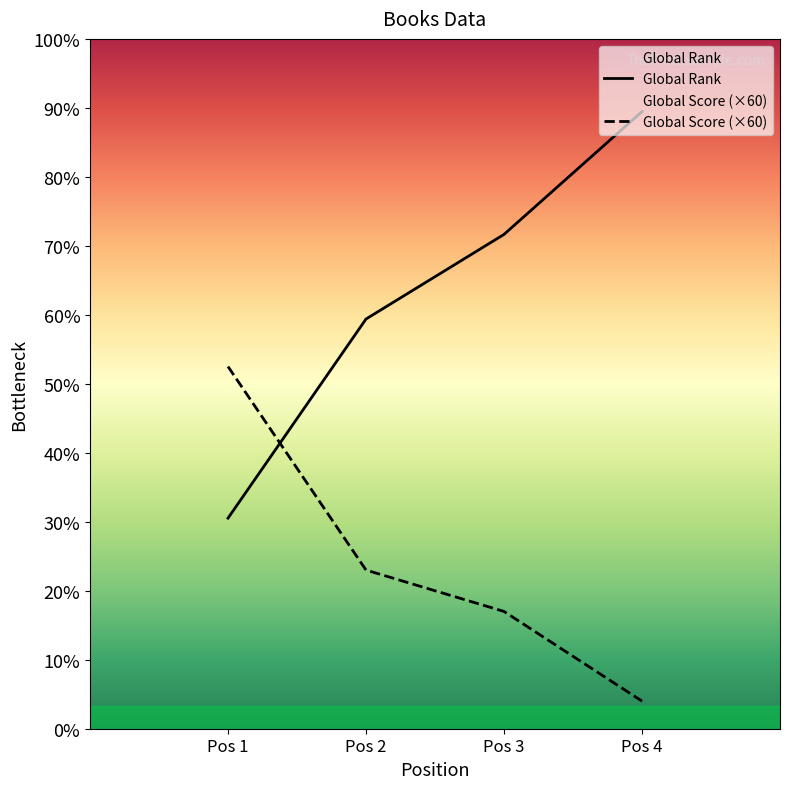

Where is Global Score (×60) nearest to the value 3390?

Pos 2